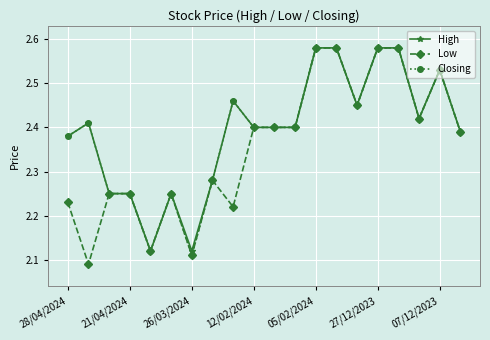

How many distinct data groups are displayed?

3